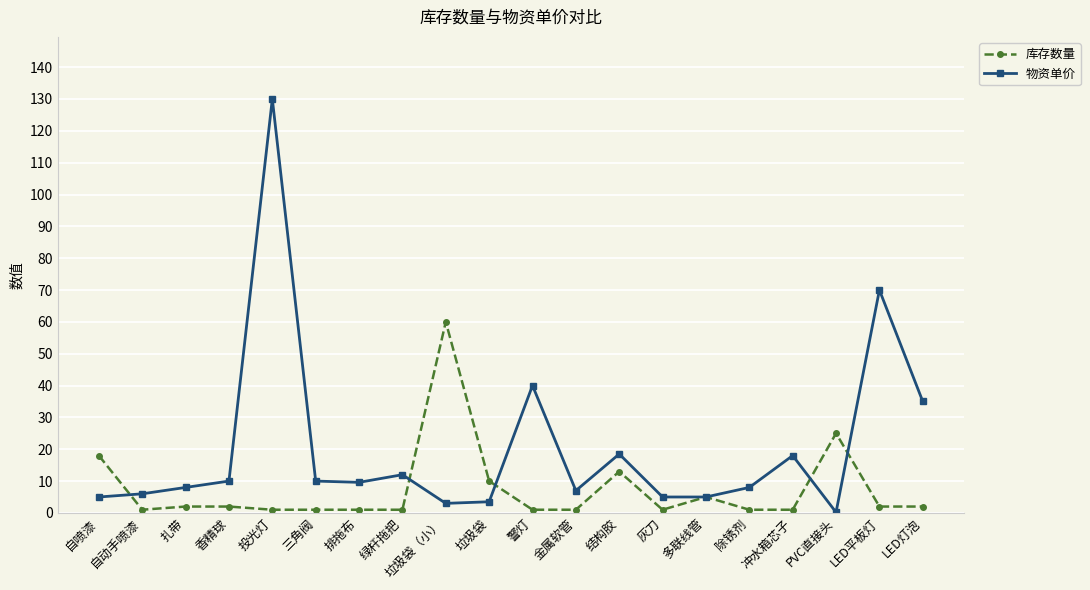

What is the difference between the maximum and second lowest values in the 库存数量 series?

59.0